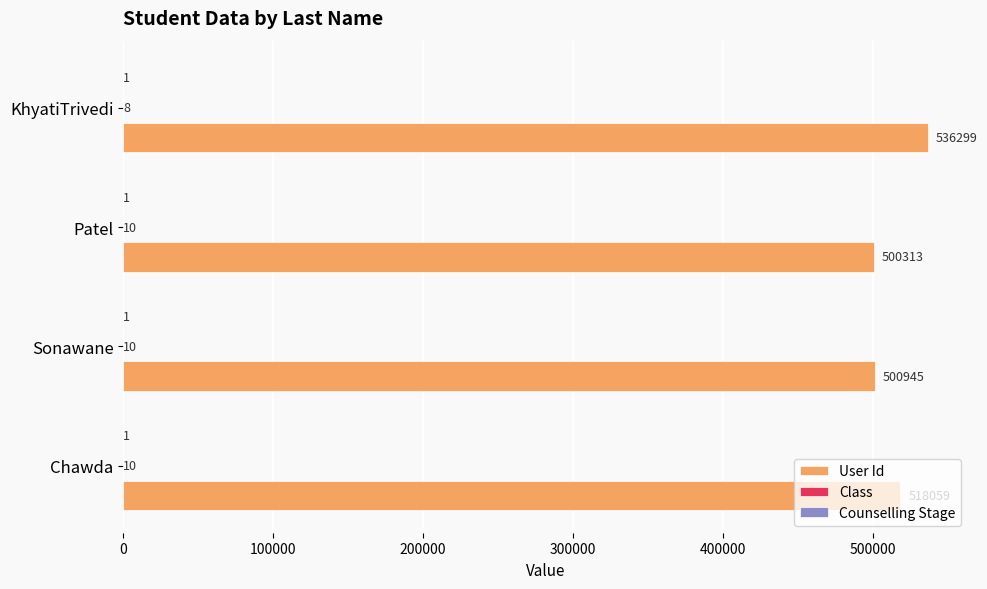

What is the sum of the User Id values at Patel and Chawda?

1018372